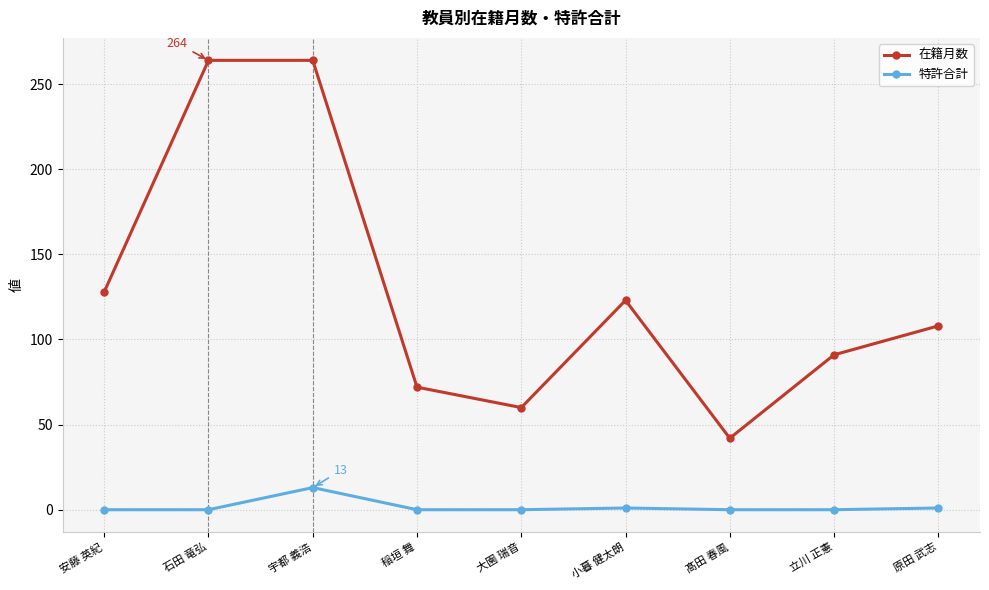

True or false: 特許合計 and 在籍月数 cross at least once.

False